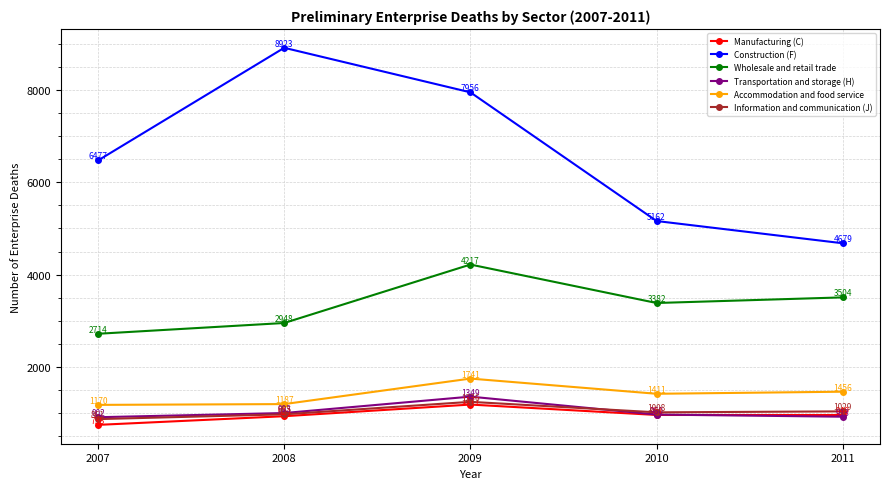

At which label is Construction (F) closest to 6801?

2007